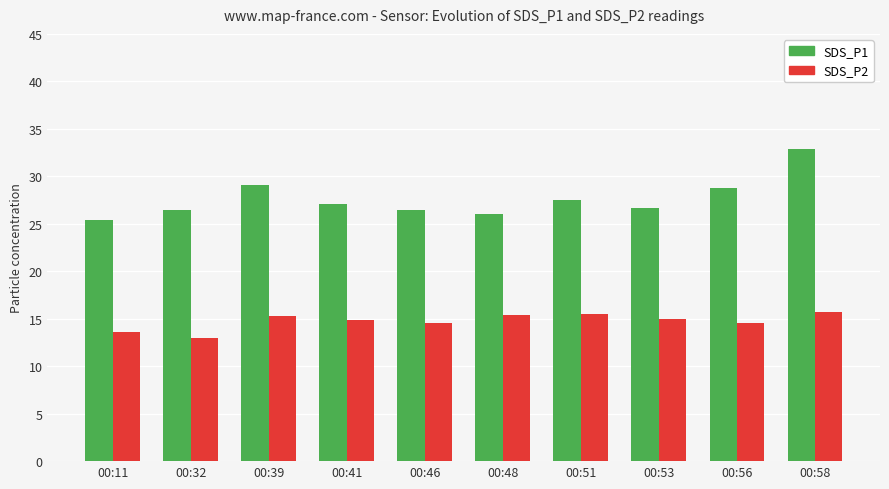

How many distinct data groups are displayed?

2